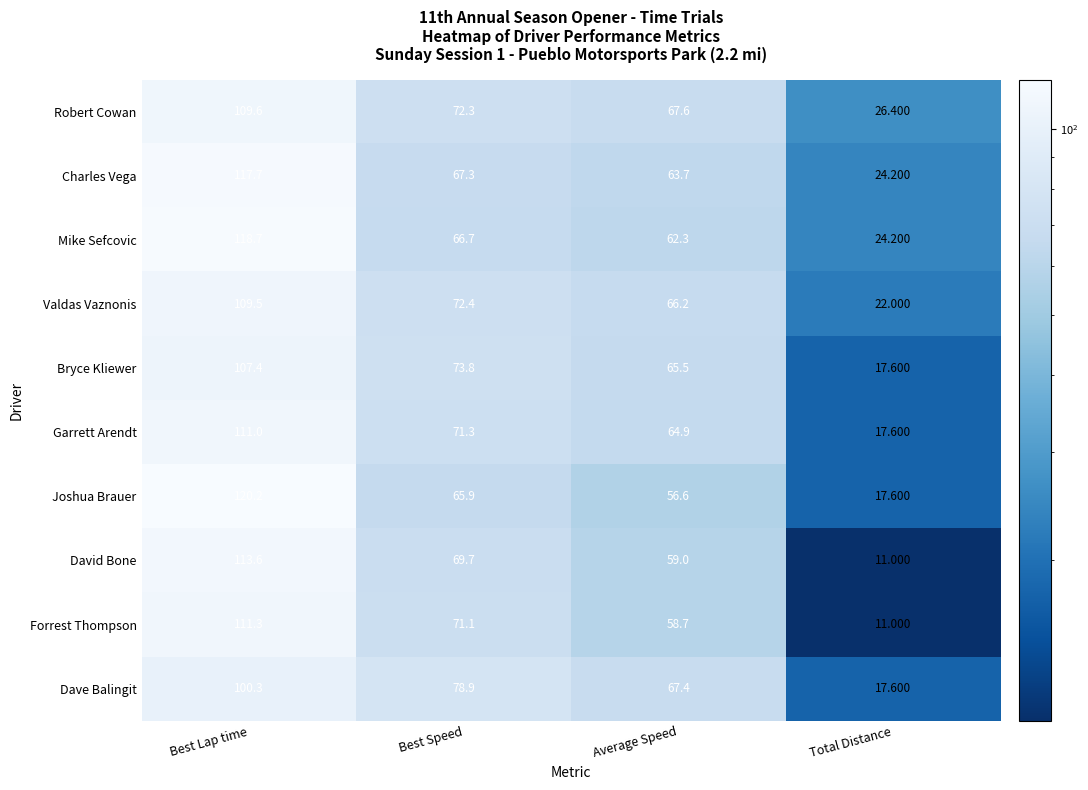

Rank the categories by Valdas Vaznonis value from lowest to highest.

Total Distance, Average Speed, Best Speed, Best Lap time